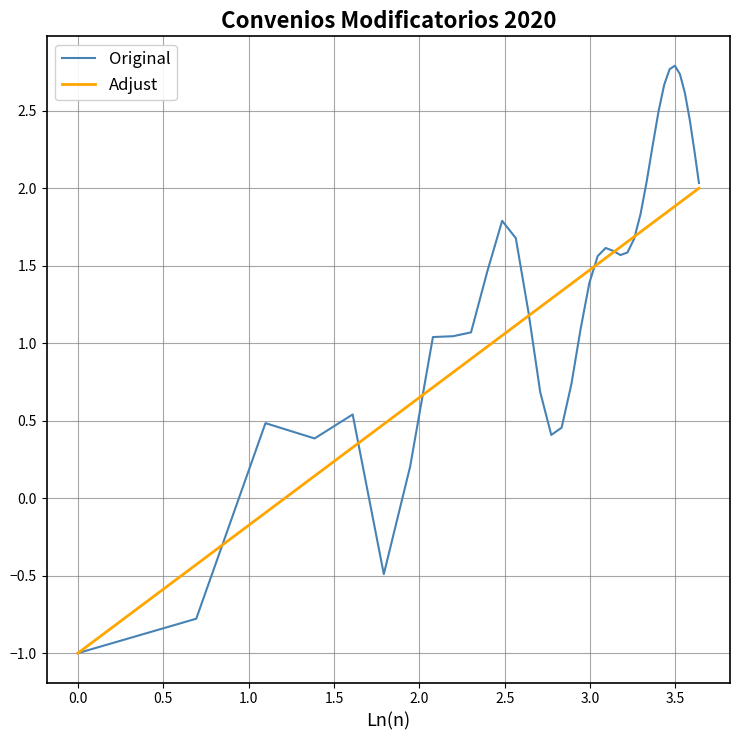

Rank the series by their maximum value, from highest to lowest.

Original, Adjust